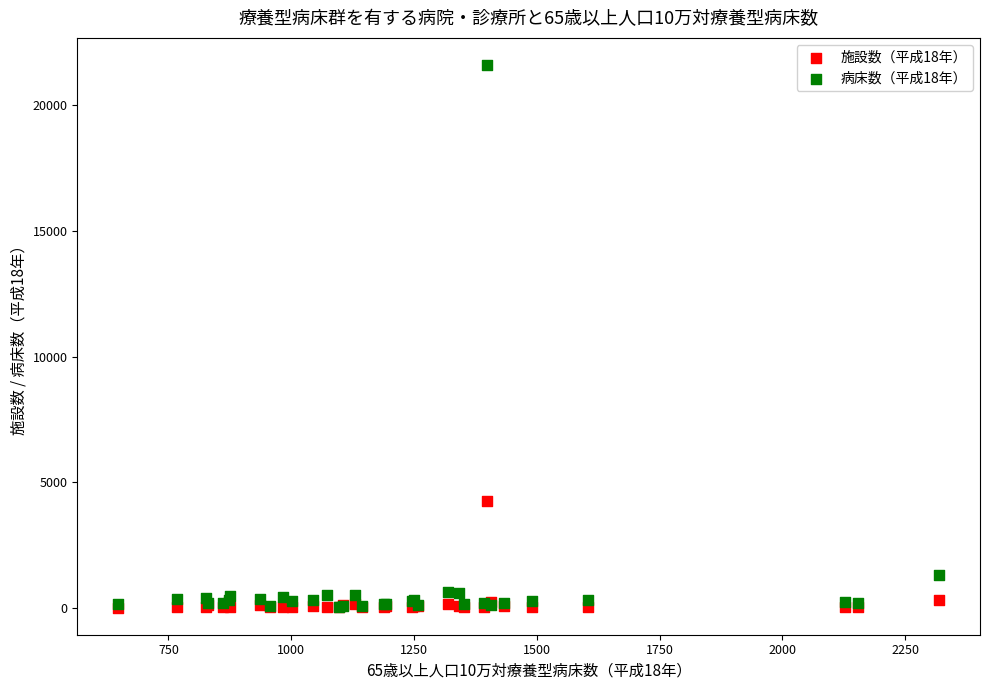

Which series has the largest Y range (max minus min)?

病床数（平成18年）